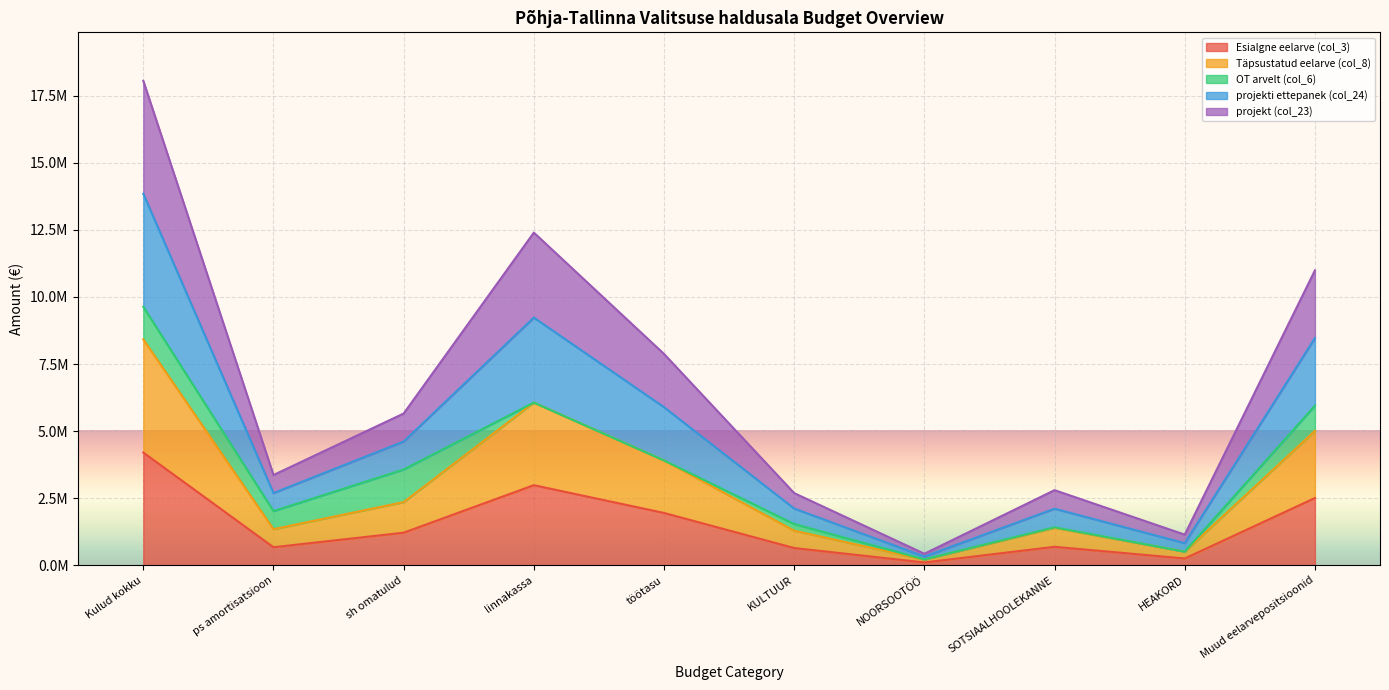

Is it true that Esialgne eelarve (col_3) equals 1951075 at töötasu?

True